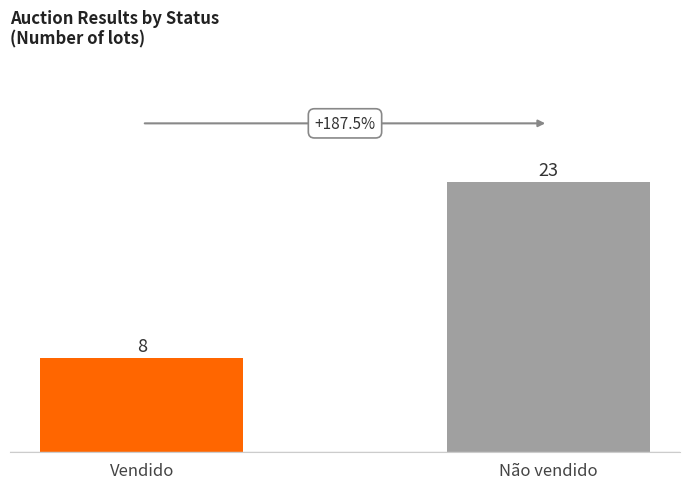

What is the sum of the values at Vendido and Não vendido?

31